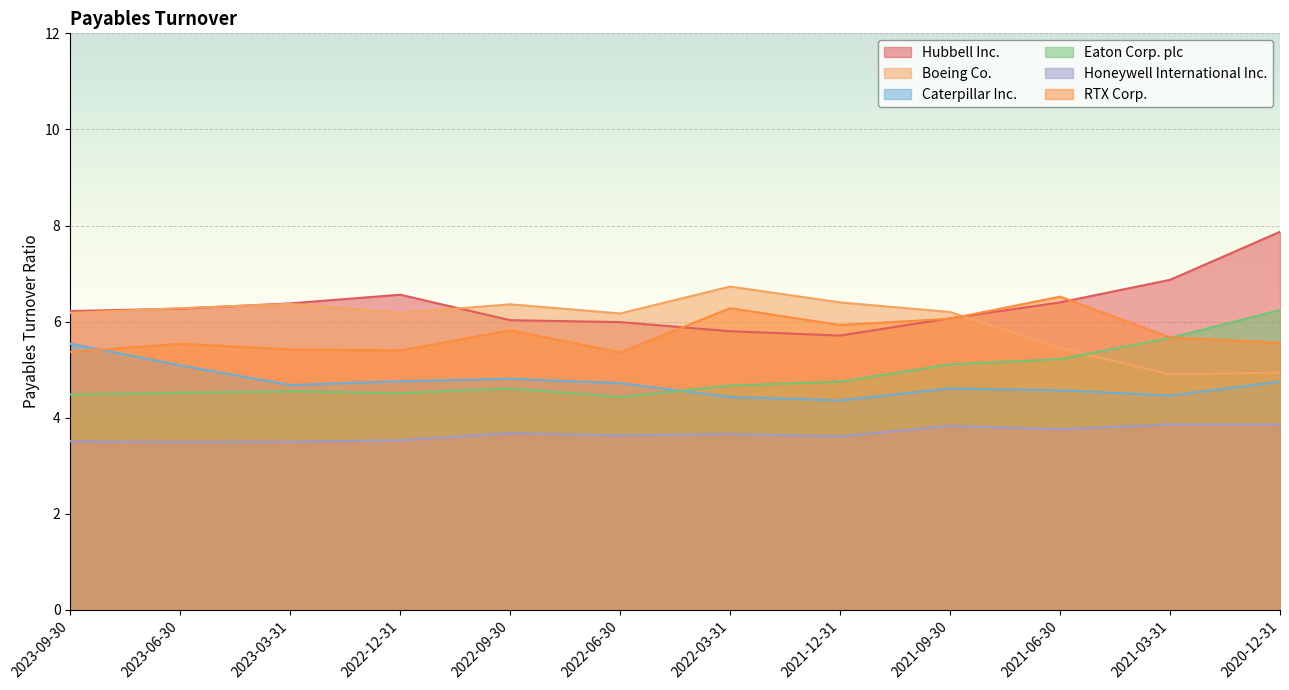

Which series changed the most between 2022-09-30 and 2022-03-31?

RTX Corp.